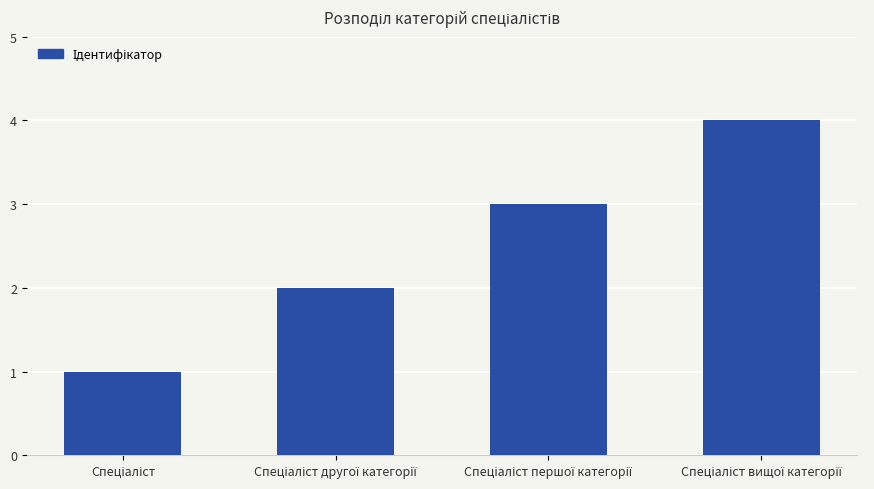

What is the maximum value shown in the chart?

4